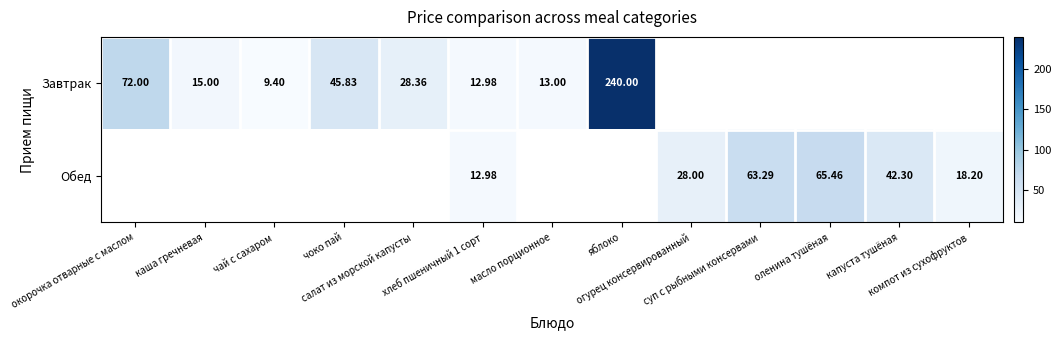

Rank the series by their average value, from highest to lowest.

Завтрак, Обед